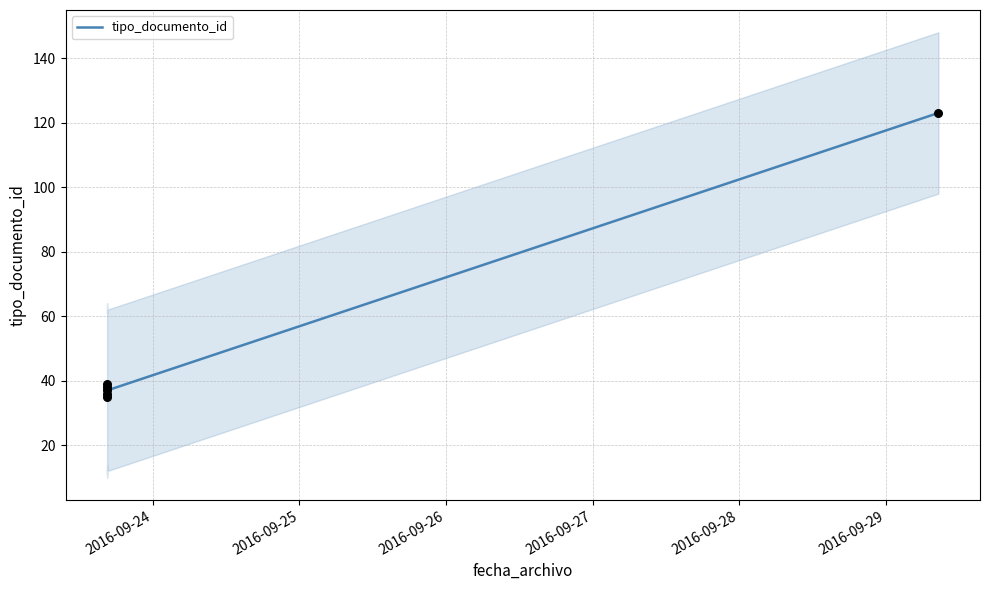

What is the ratio of the value at 2016-09-28 to the value at 2016-09-26?

1.0